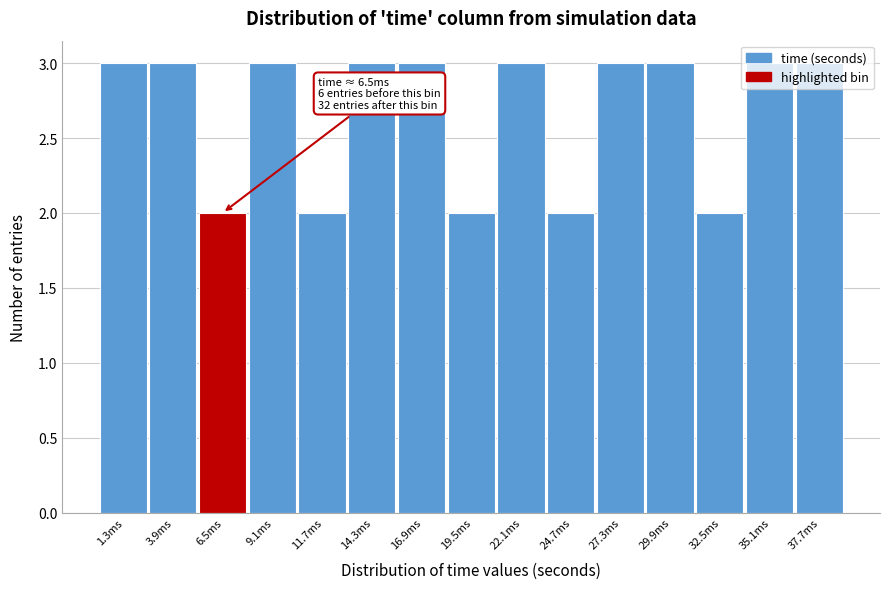

The value at 35.1ms is 4. True or false?

False